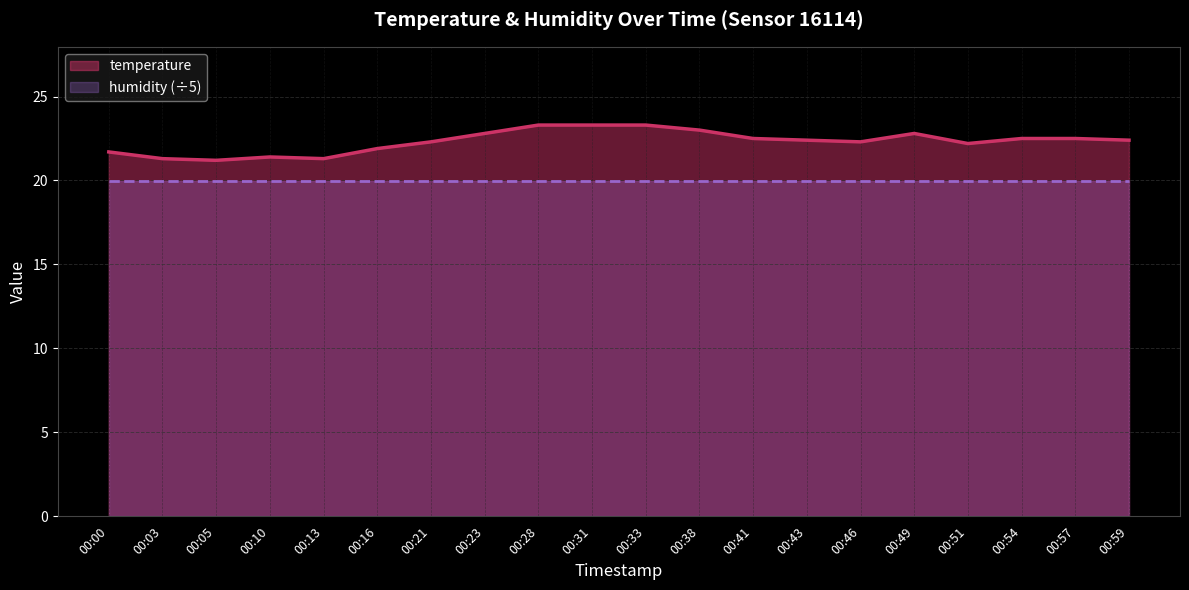

What is the difference between the maximum and minimum values?

2.1